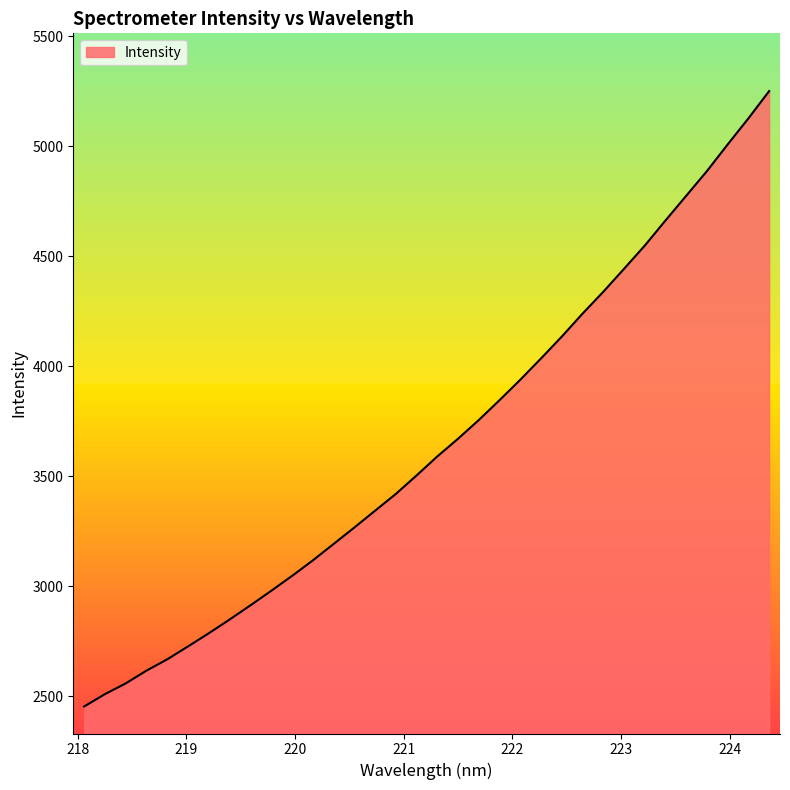

What is the greatest value displayed?

5251.0